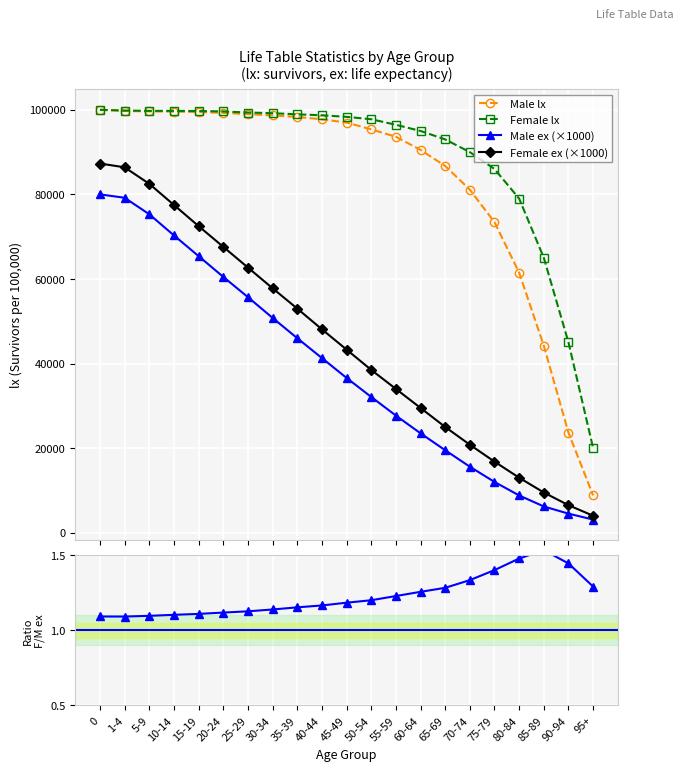

Is this an area chart (filled region under the line)?

No